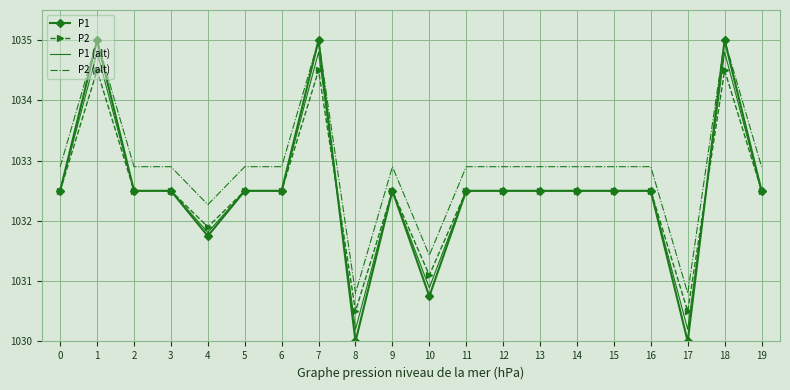

Is it true that P2 (alt) equals 1542.1 at 17?

False